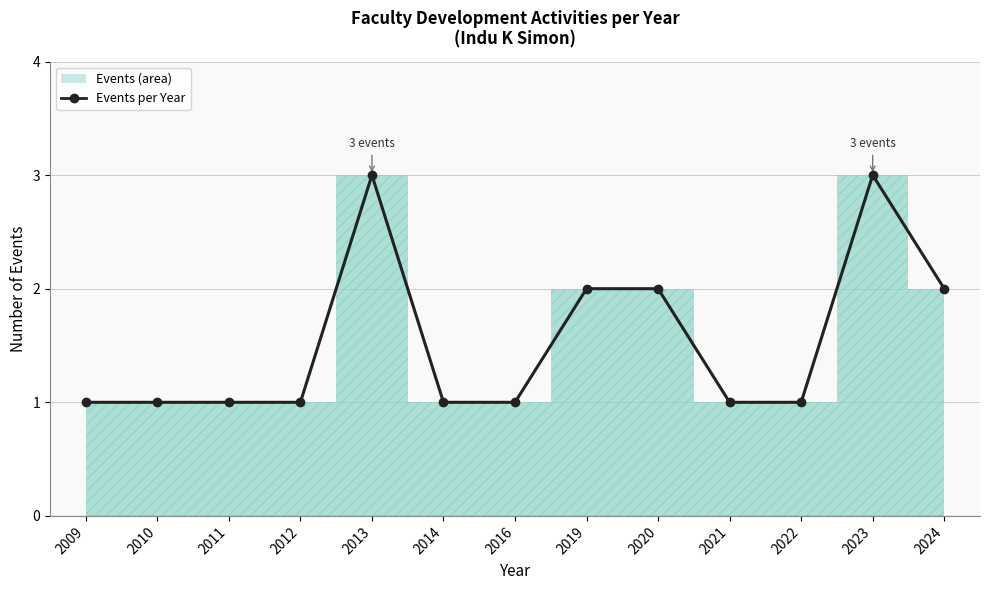

How many lines are shown in the chart?

1